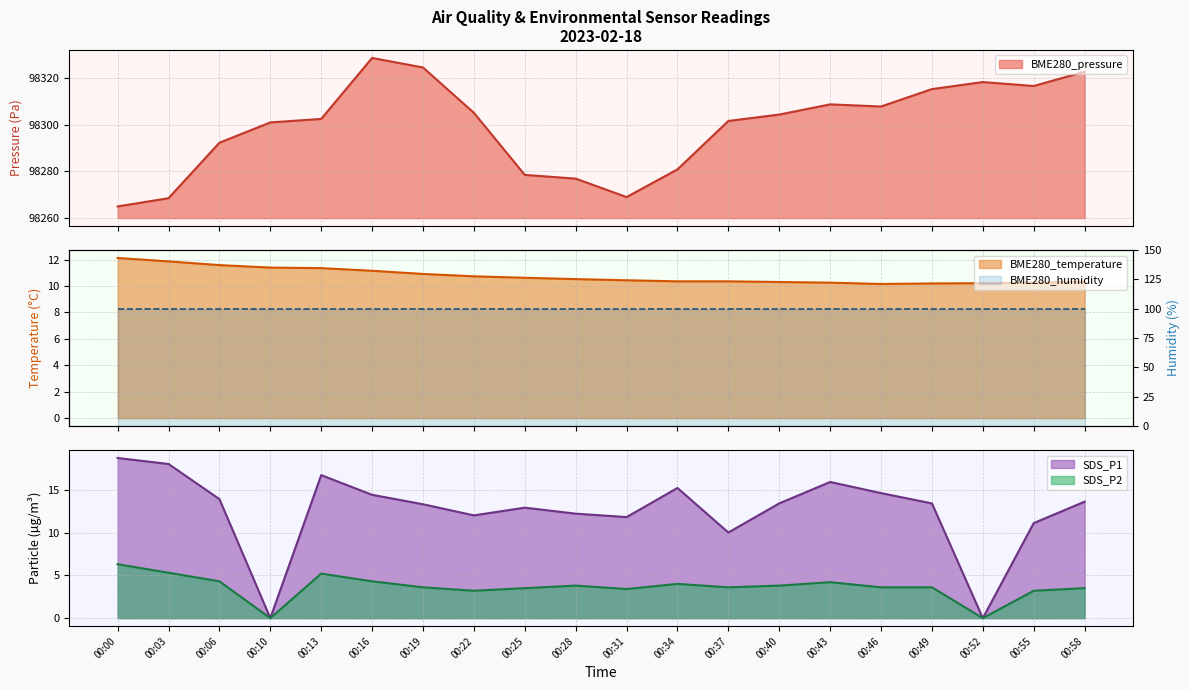

What is the difference between the second highest and second lowest values in the SDS_P2 series?

5.3